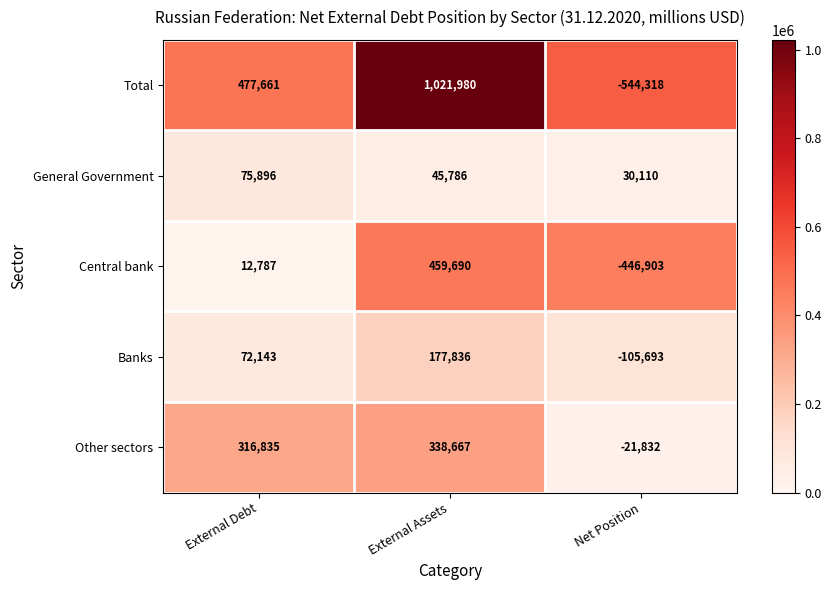

Where is Central bank nearest to the value 6393?

External Debt